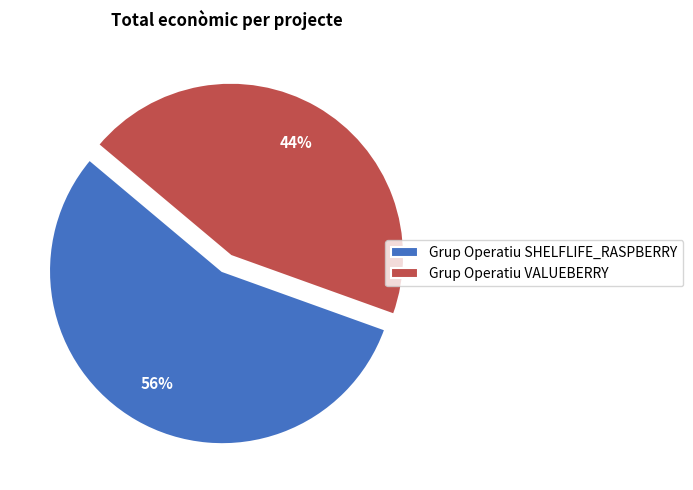

Do Grup Operatiu VALUEBERRY and Grup Operatiu SHELFLIFE_RASPBERRY together represent more than half of the pie?

Yes